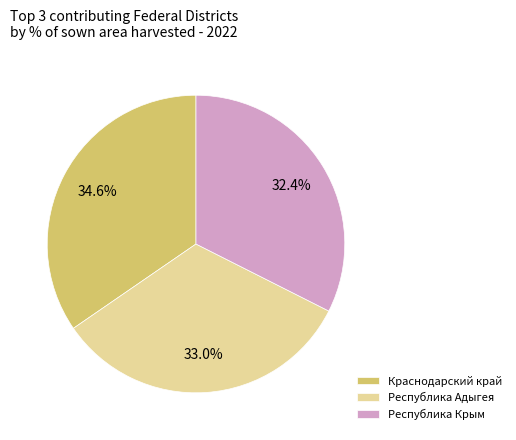

Does any single category account for the majority?

No